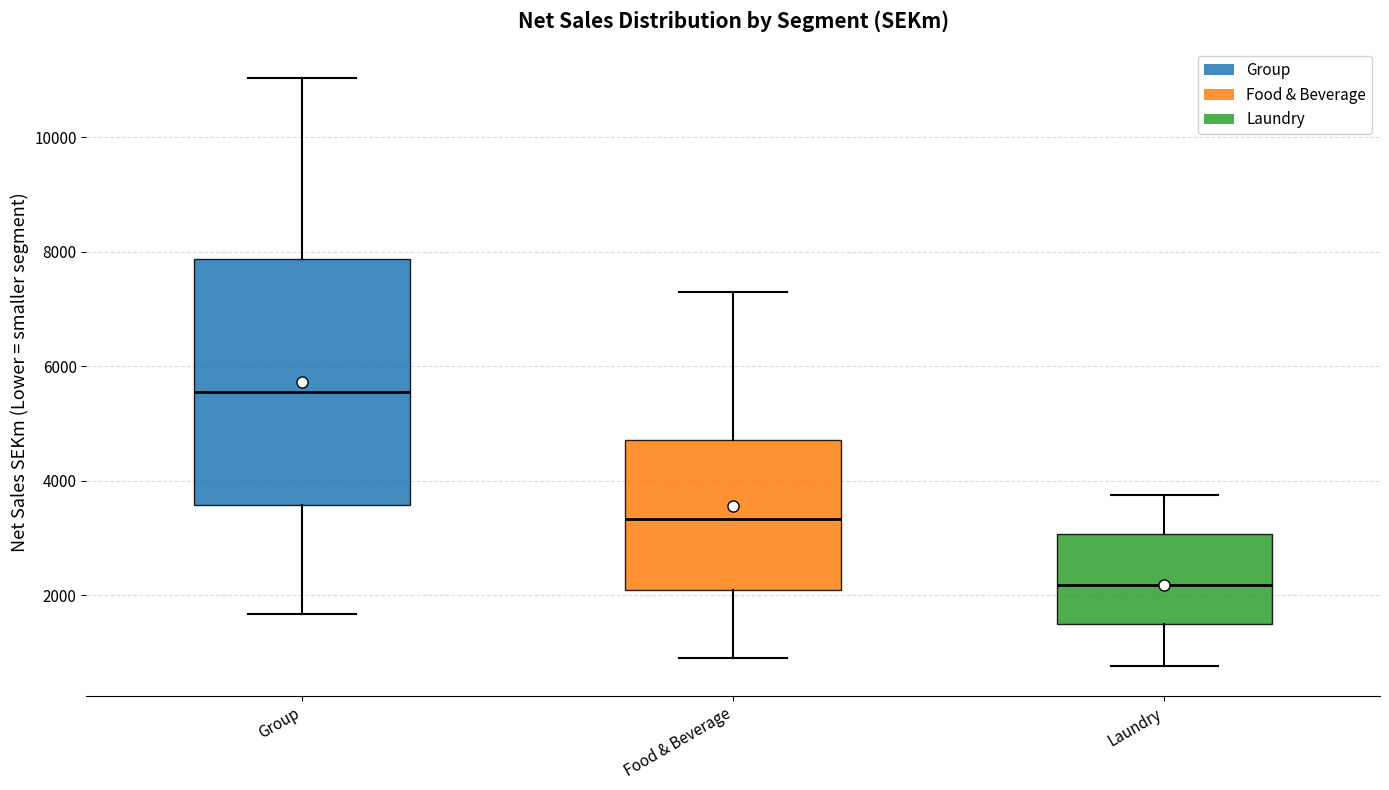

Where is the upper edge of the box for Laundry on the y-axis? The values are not printed on the chart, so give them approximately, as read against the axis.

3000